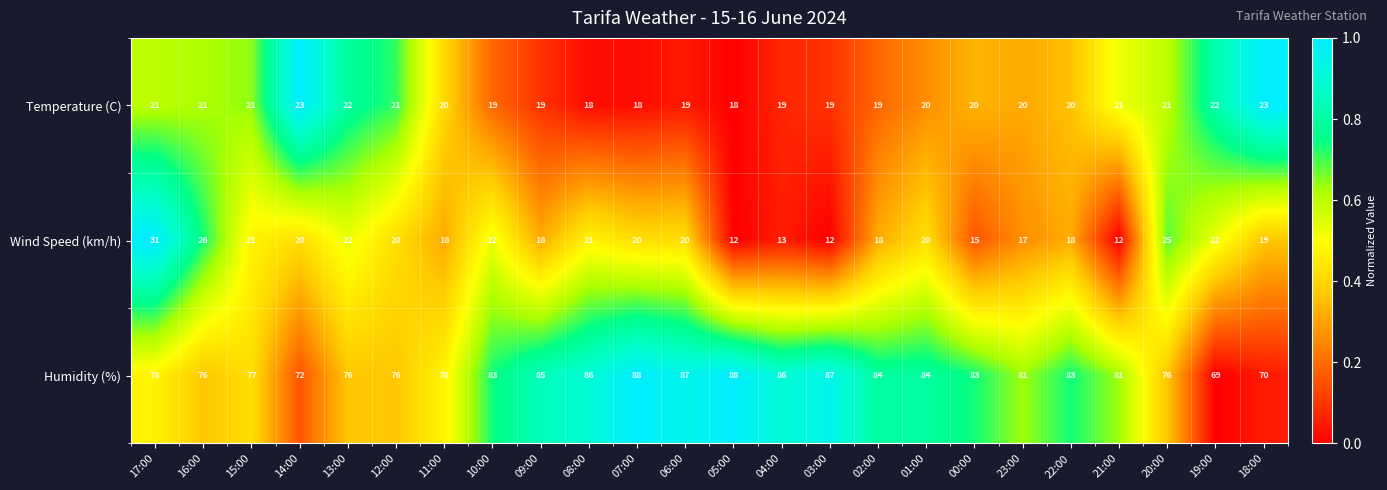

Which series changed the most between 11:00 and 23:00?

Humidity (%)